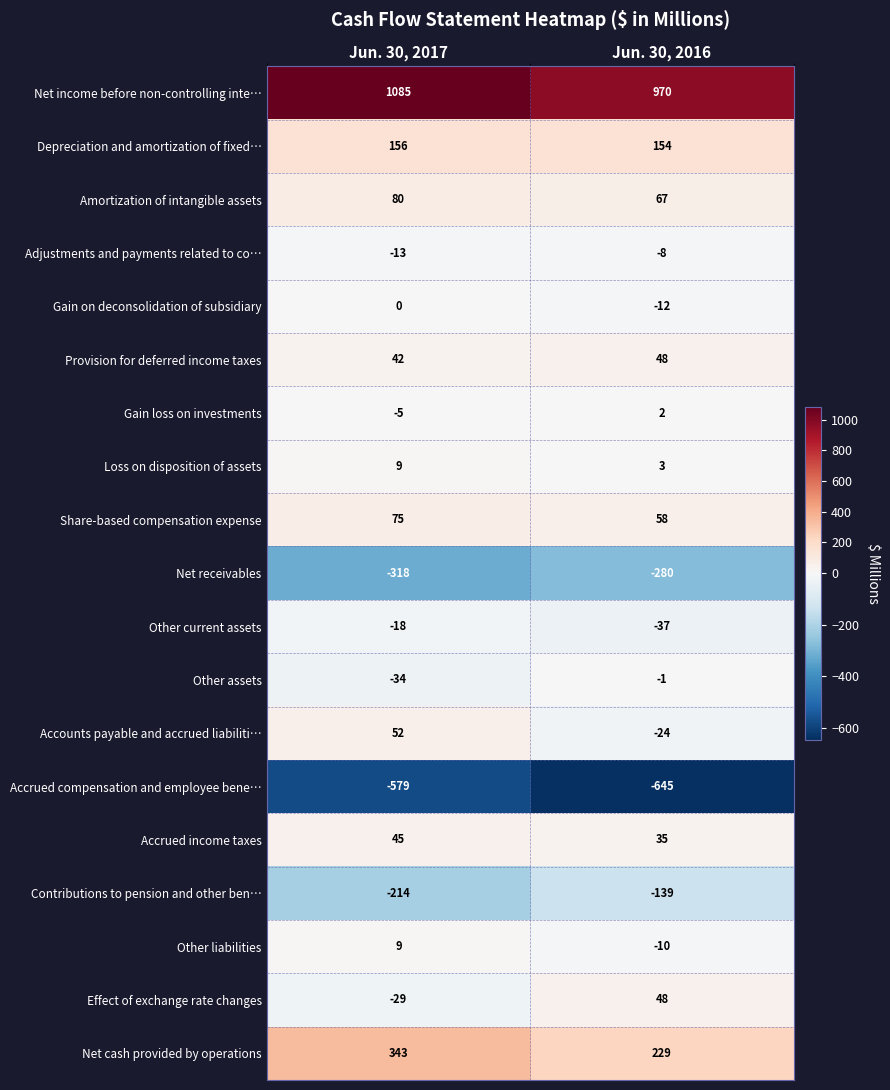

Is it true that Net cash provided by operations equals 332 at Jun. 30, 2016?

False